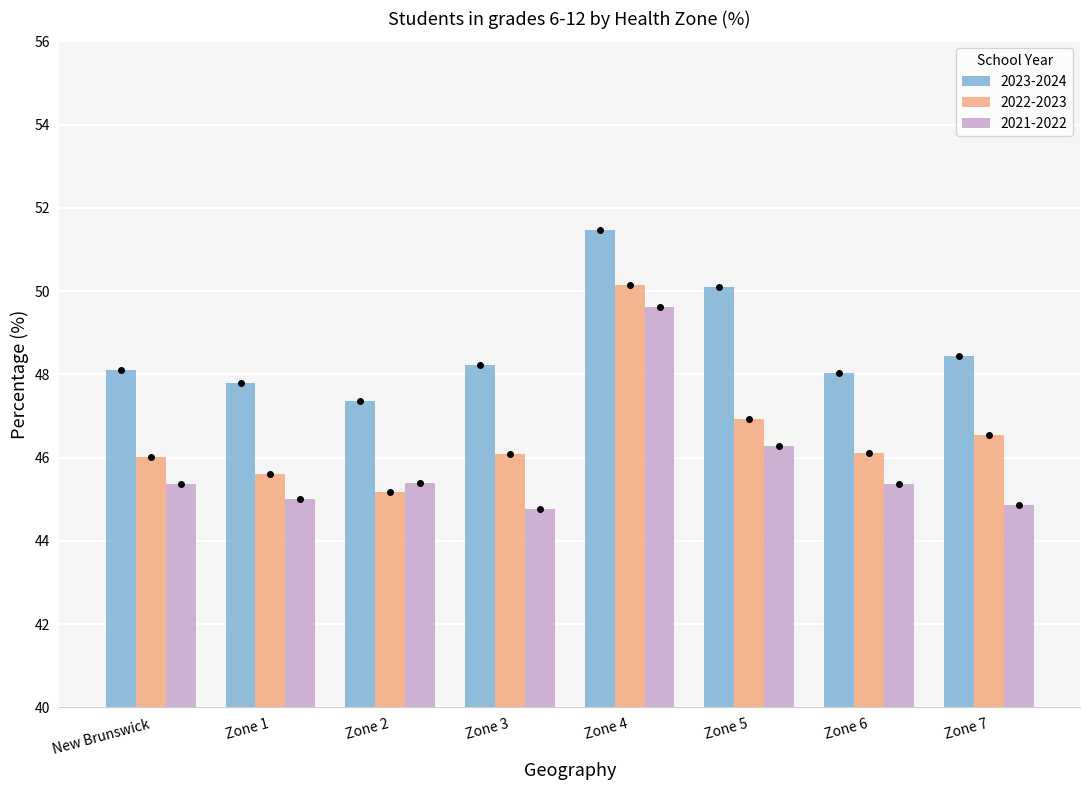

What are all the series names shown in the legend?

2023-2024, 2022-2023, 2021-2022